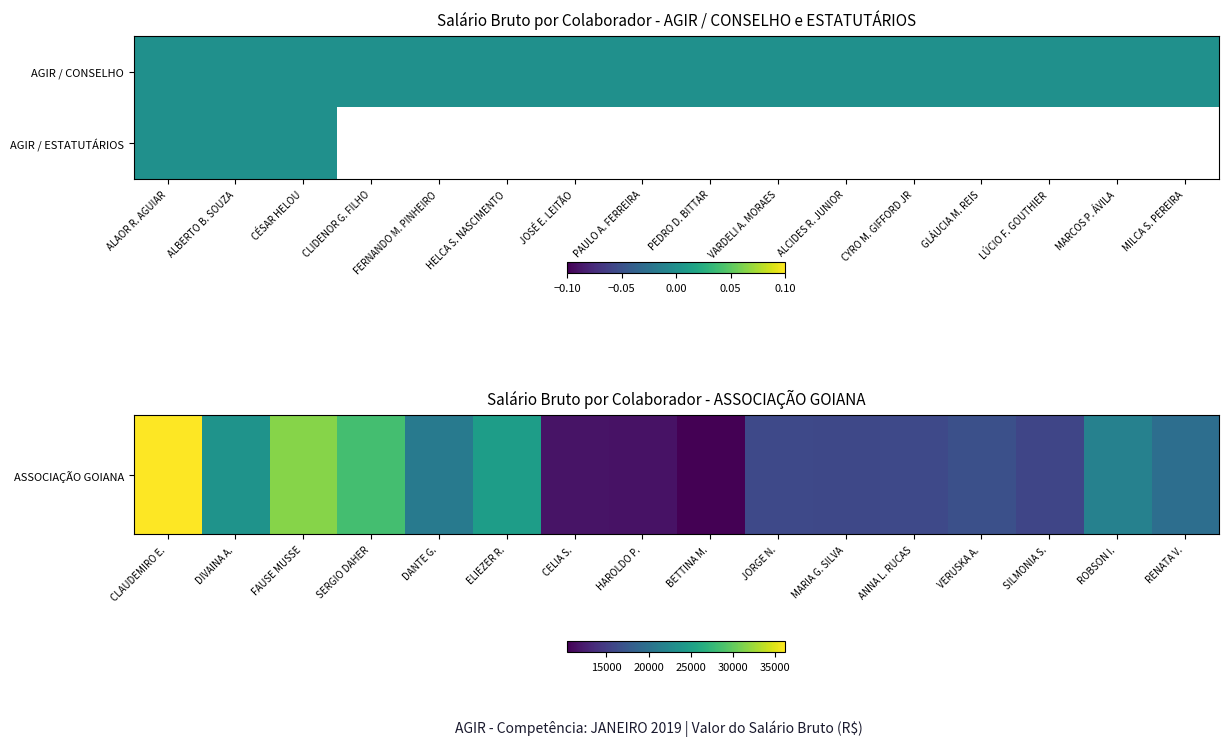

How many data points does each series have?

16